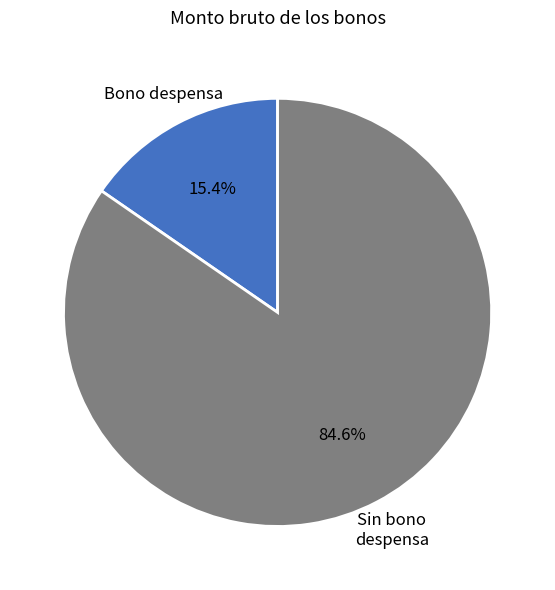

Count the number of slices in the pie.

2